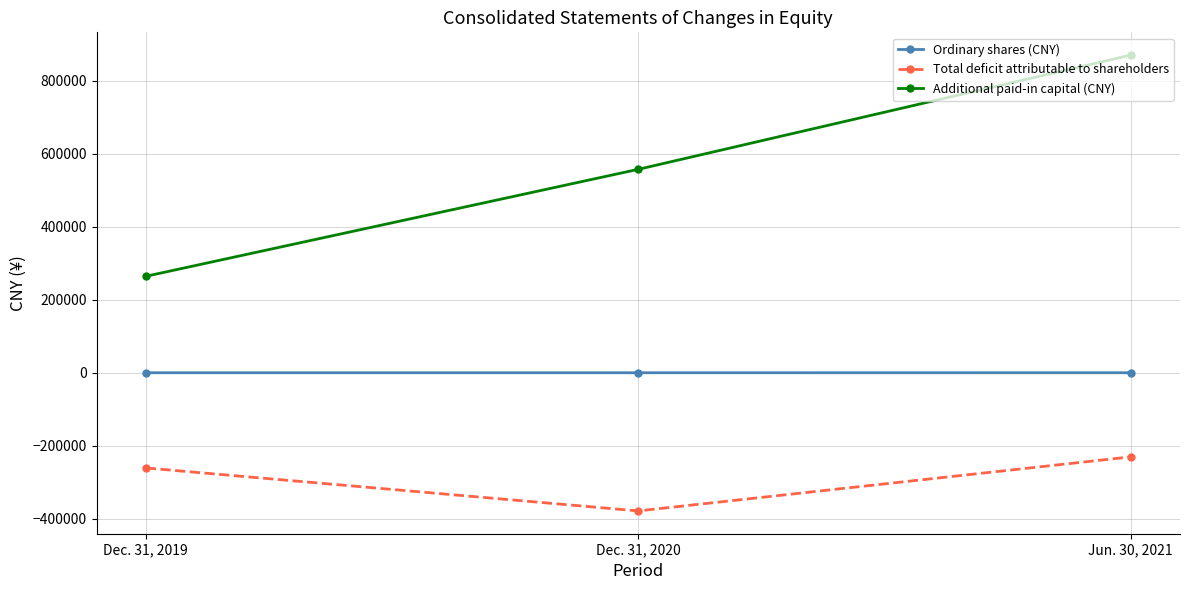

How many lines are shown in the chart?

3